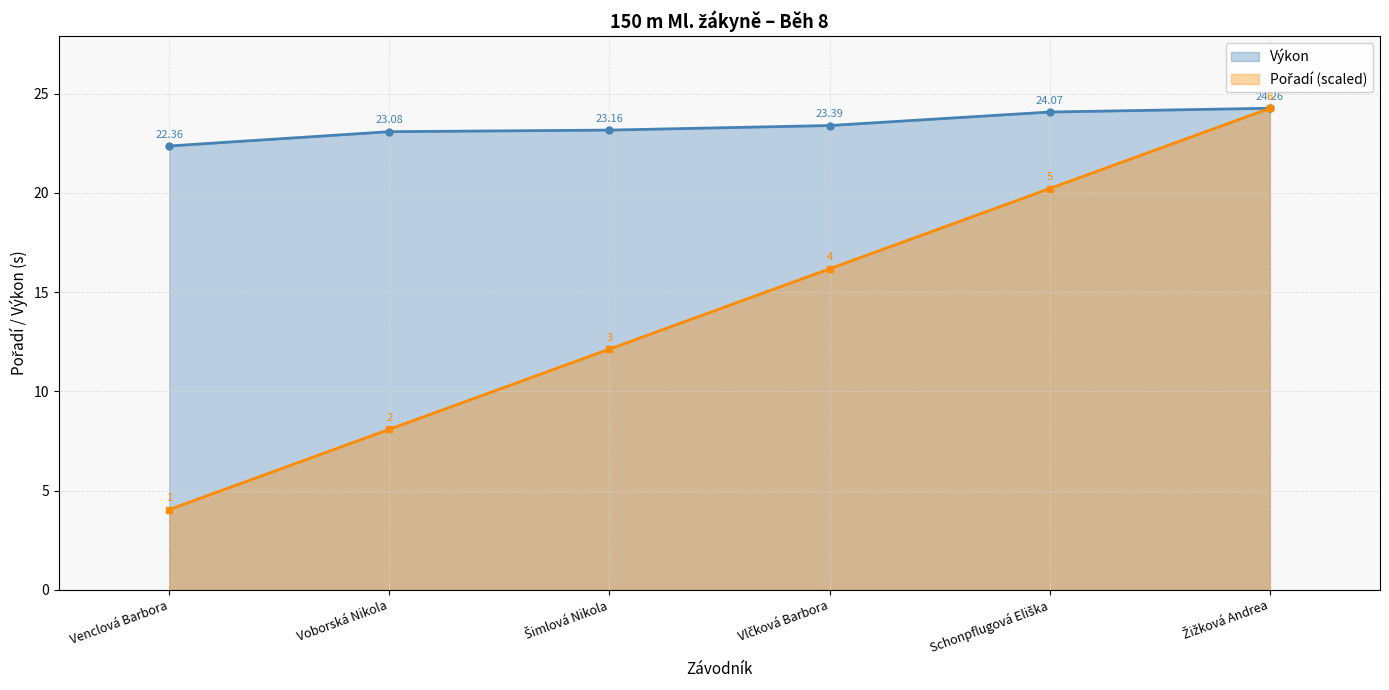

Rank the categories by Výkon value from lowest to highest.

Venclová Barbora, Voborská Nikola, Šimlová Nikola, Vlčková Barbora, Schonpflugová Eliška, Žižková Andrea